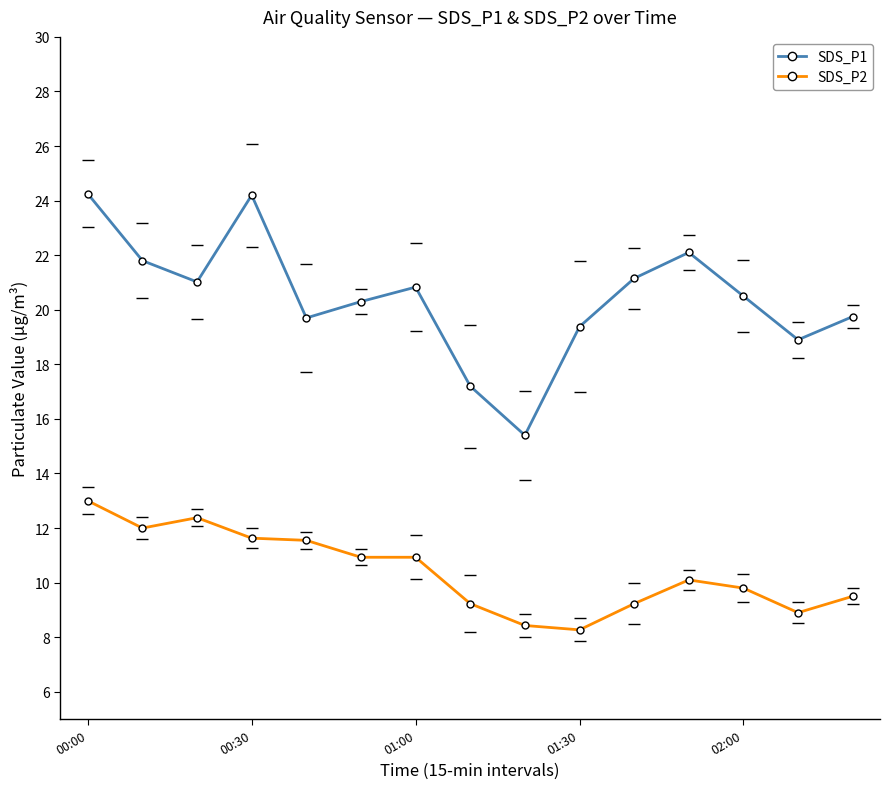

Where is SDS_P2 nearest to the value 10?

11